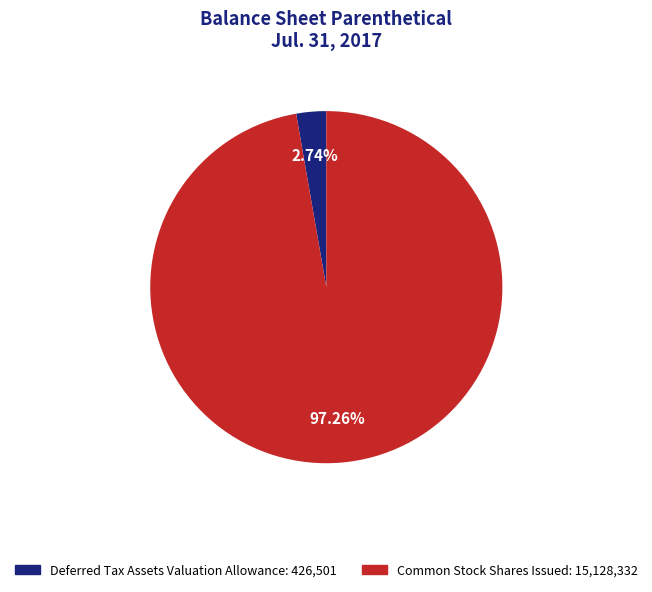

Rank the categories by value from lowest to highest.

Deferred Tax Assets Valuation Allowance, Common Stock Shares Issued